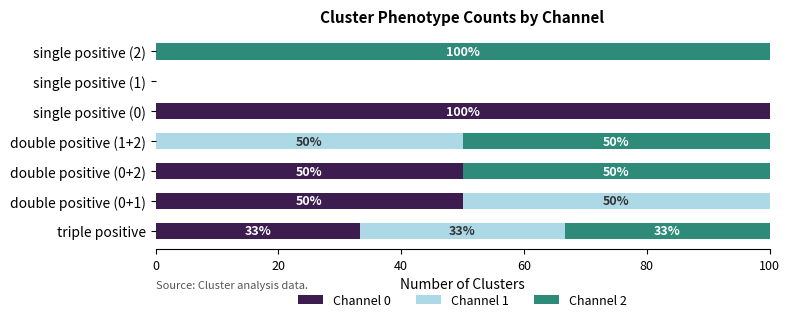

How many Channel 0 values are between 0 and 50?

6